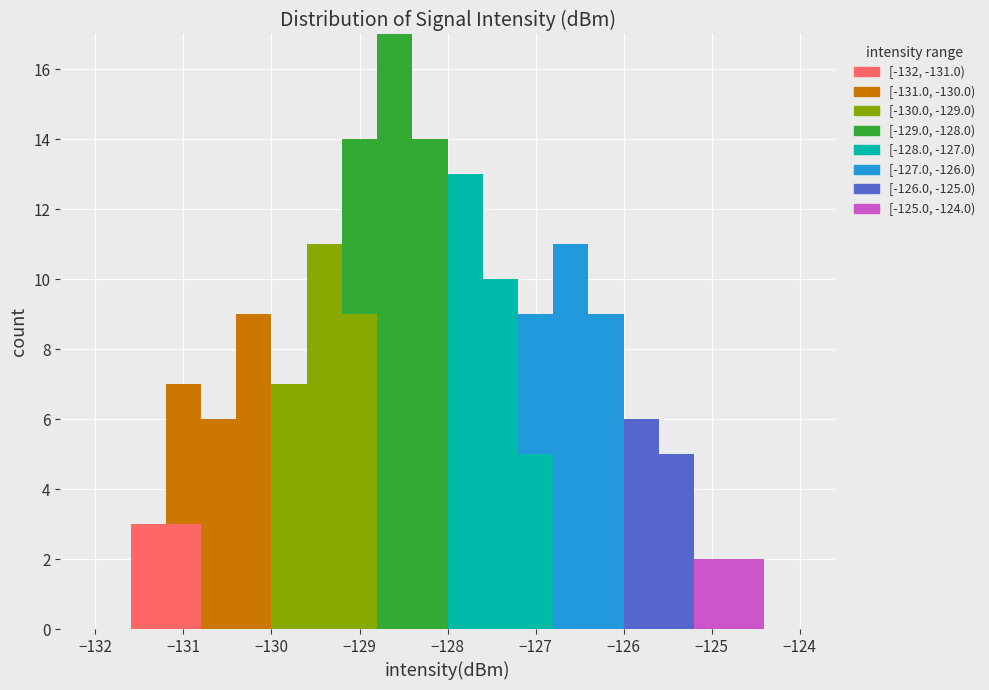

What is the total height of the stacked bar covering -128.8 to -128.4 on the x-axis? The values are not printed on the chart, so give them approximately, as read against the axis.

17